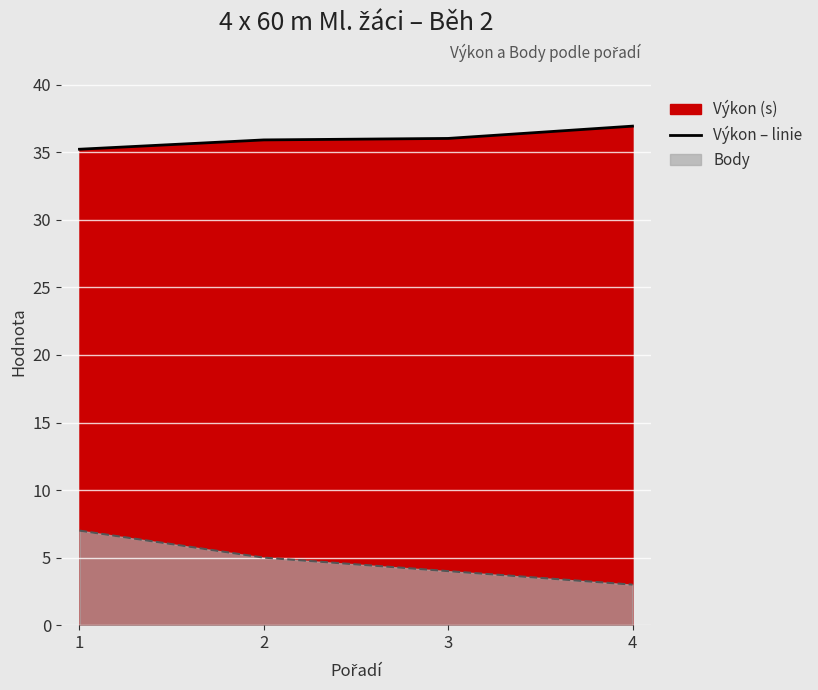

Reading left to right, what are all the values shown in this chart?

35.2	35.9	36.0	36.9